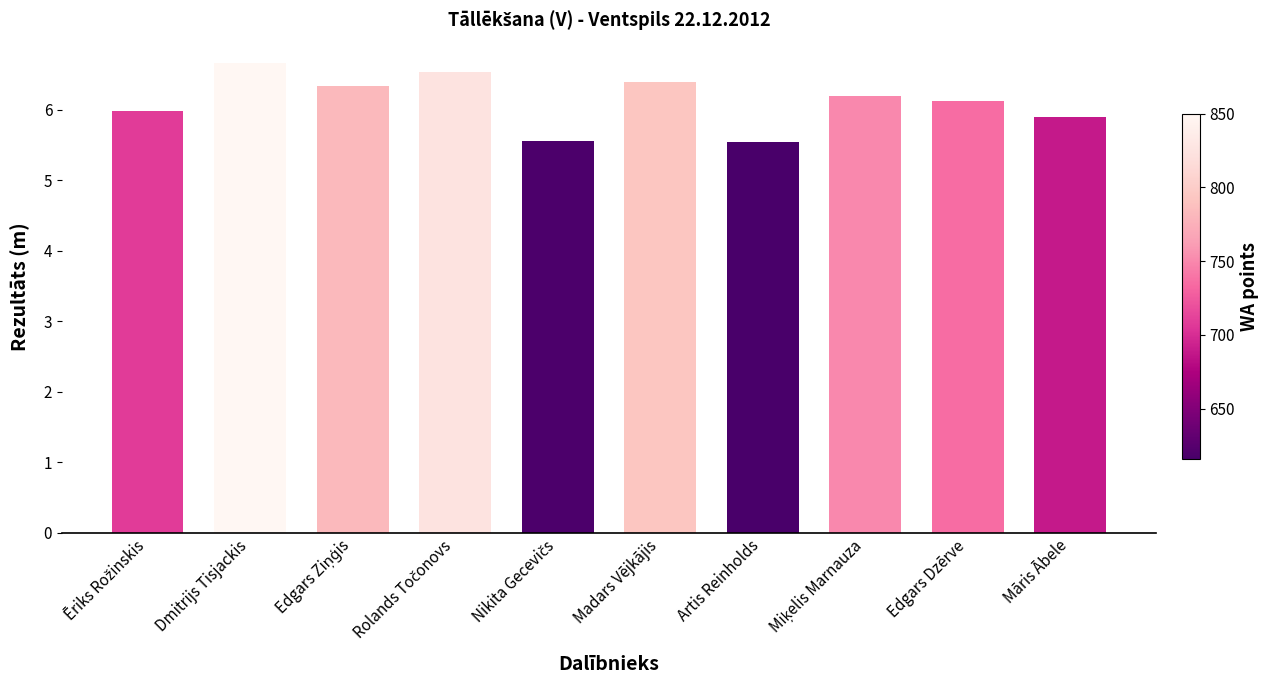

What is the change in value from Madars Vējkājis to Artis Reinholds?

-0.8